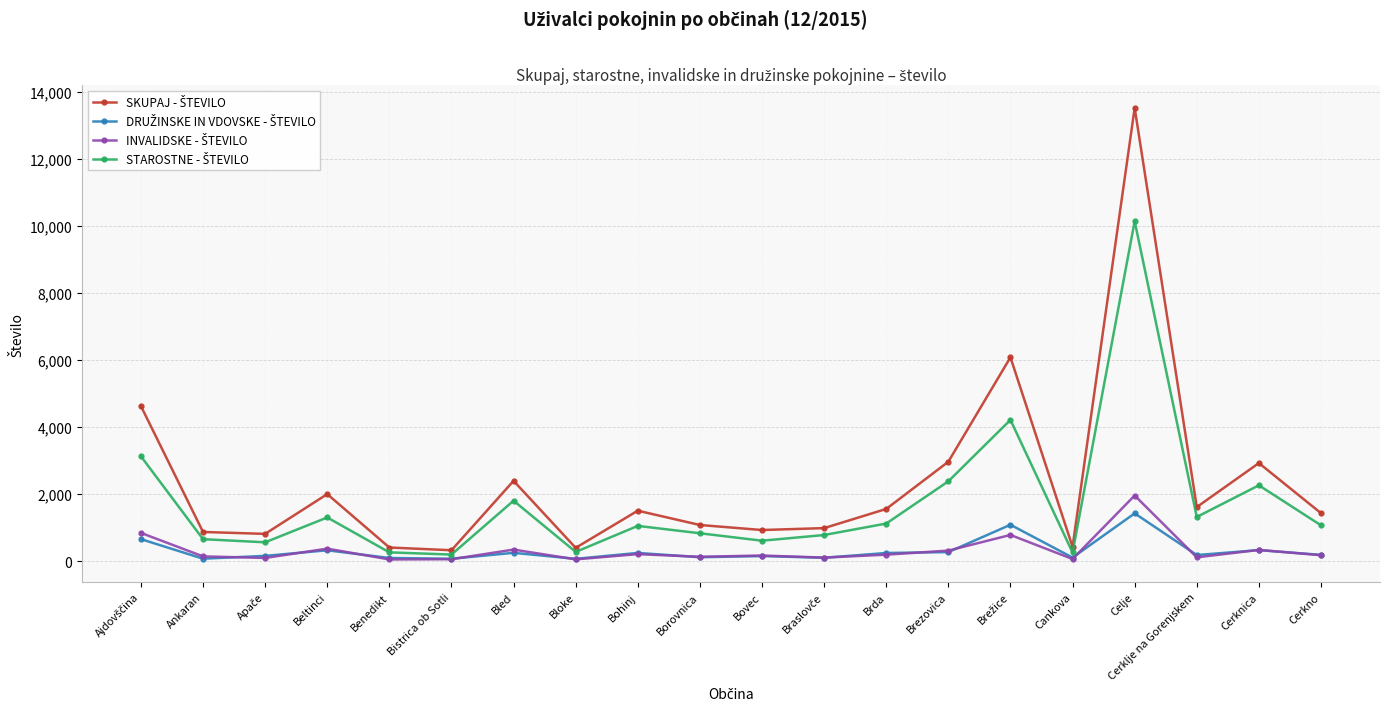

What is the label of the 19th point from the left?

Cerknica